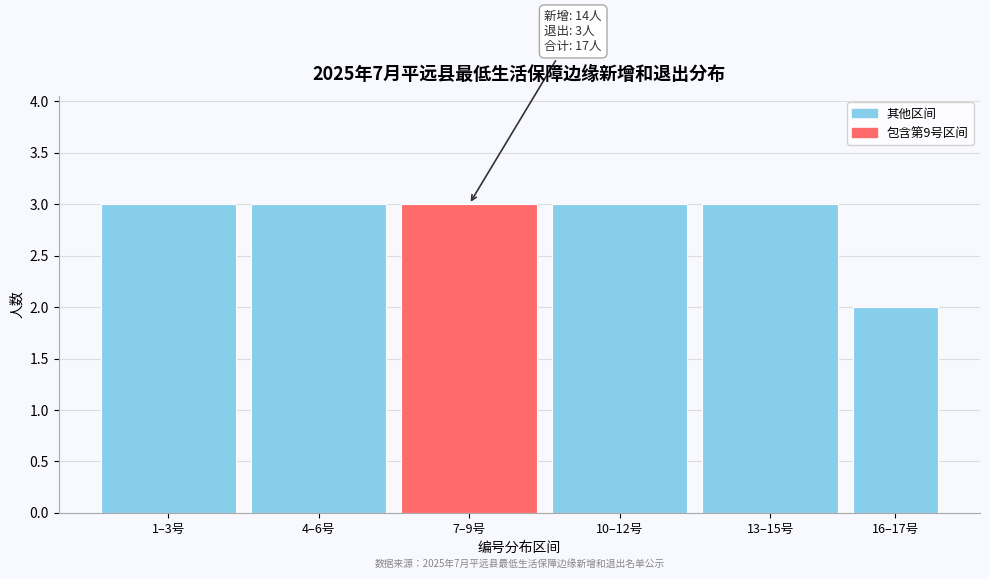

Reading left to right, list all the values displayed in this chart.

3	3	3	3	3	2